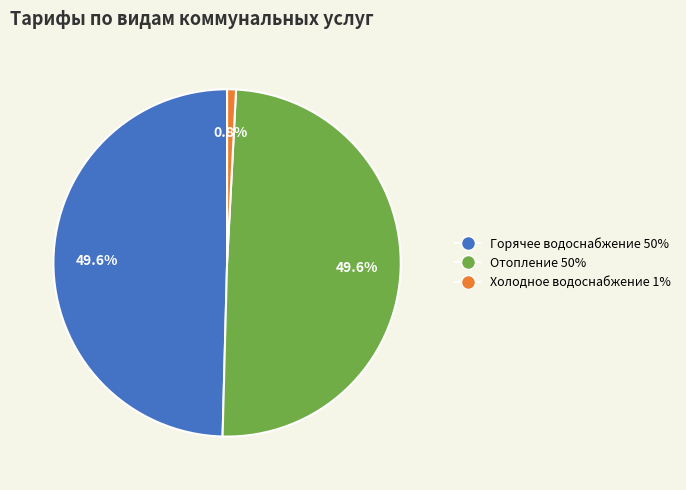

What is the ratio of the value at Горячее водоснабжение to the value at Холодное водоснабжение?

60.1